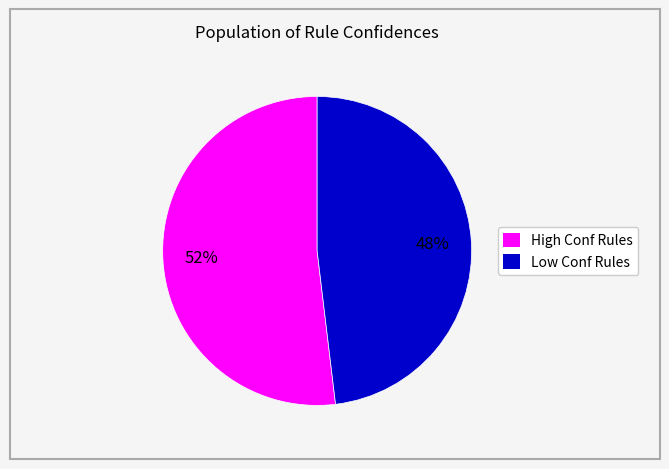

Count the number of slices in the pie.

2